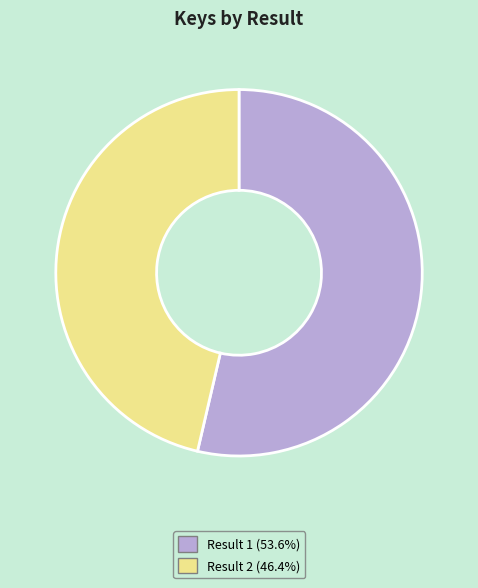

Is there any slice that represents more than half of the pie?

Yes